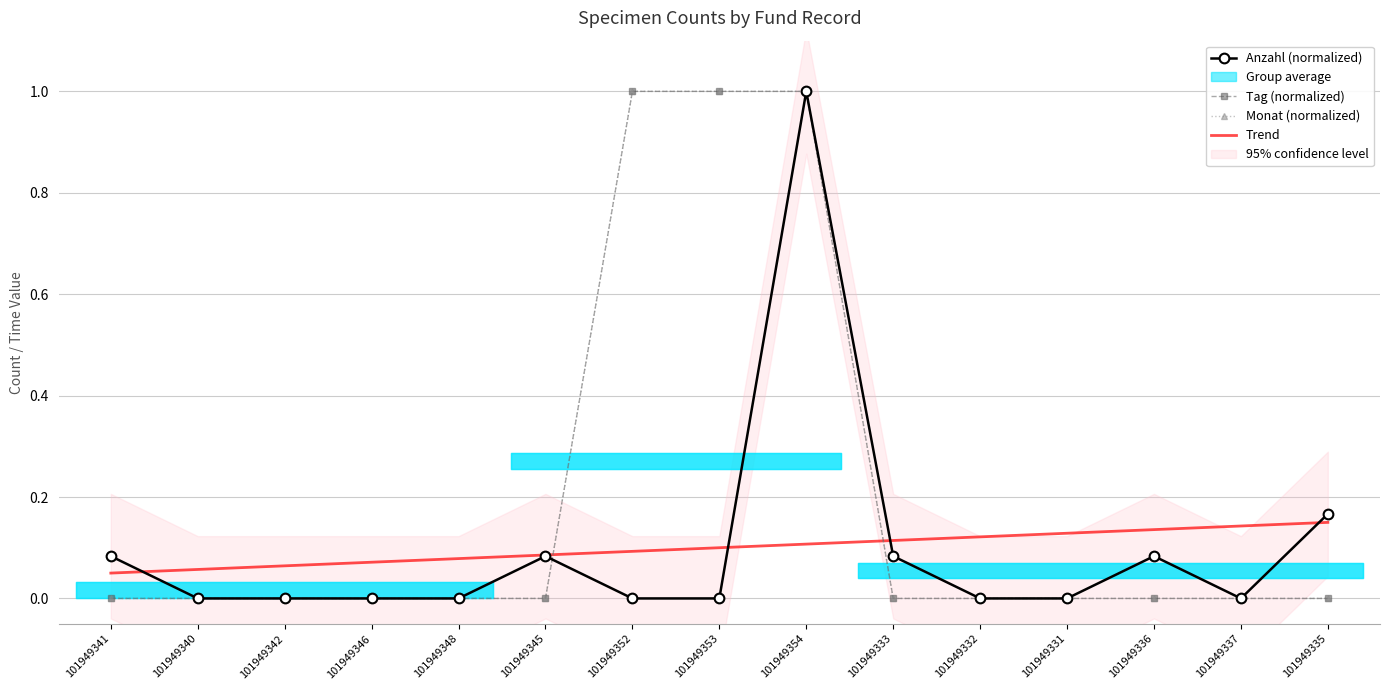

At 101949331, list the series in order from smallest to largest.

Anzahl (normalized), Tag (normalized), Monat (normalized), Trend